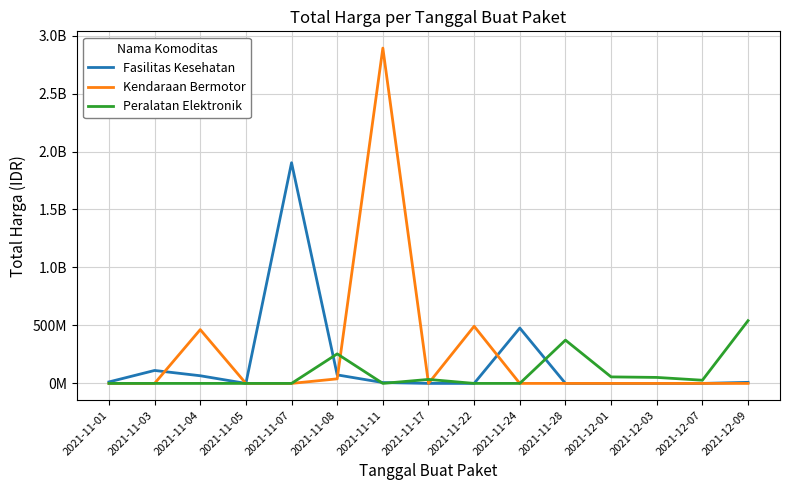

What is the difference between the second highest and second lowest values in the Peralatan Elektronik series?

373404000